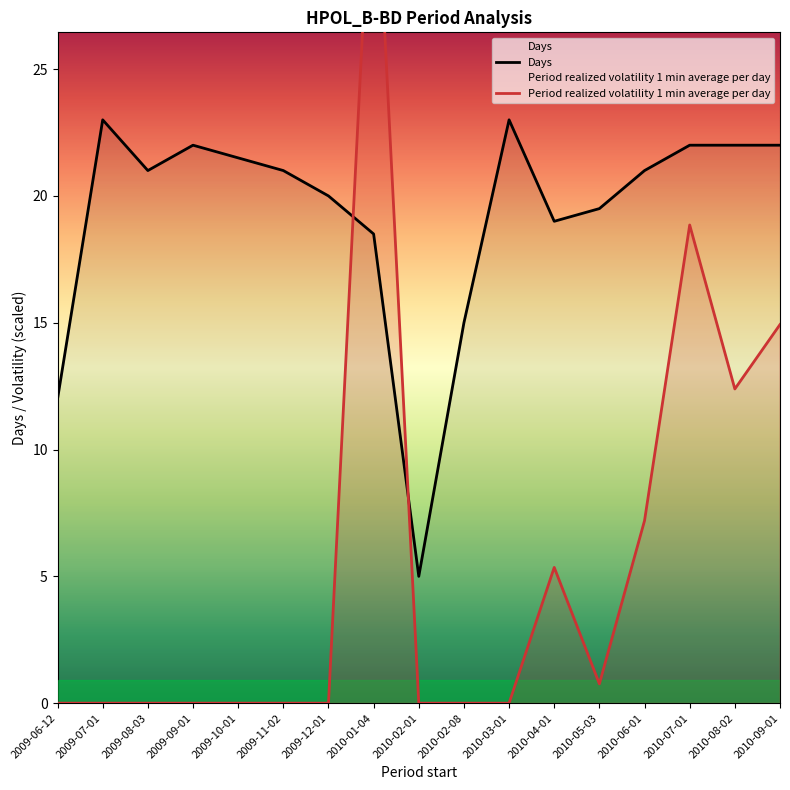

The value of Days at 2009-08-03 is 21.0. True or false?

True